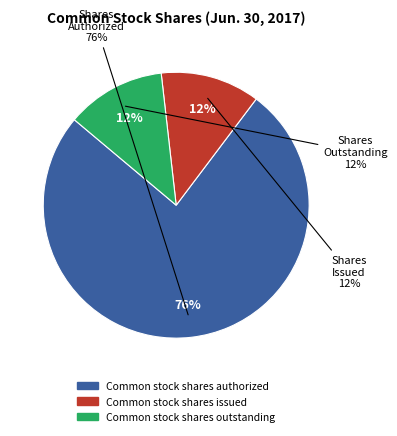

The Common stock shares outstanding slice represents 18% of the pie. True or false?

False